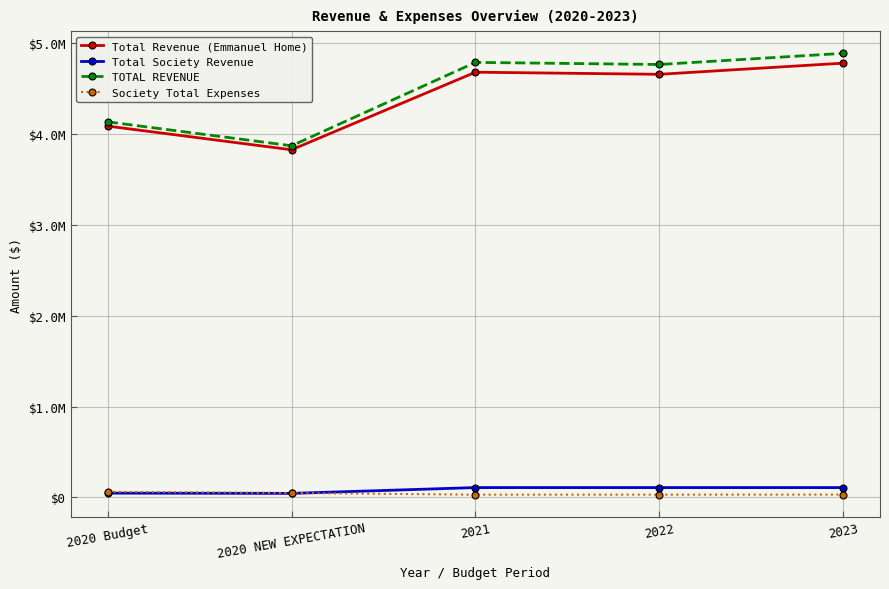

What is the value of the Total Revenue (Emmanuel Home) point at the 5th from the left?

4780108.5